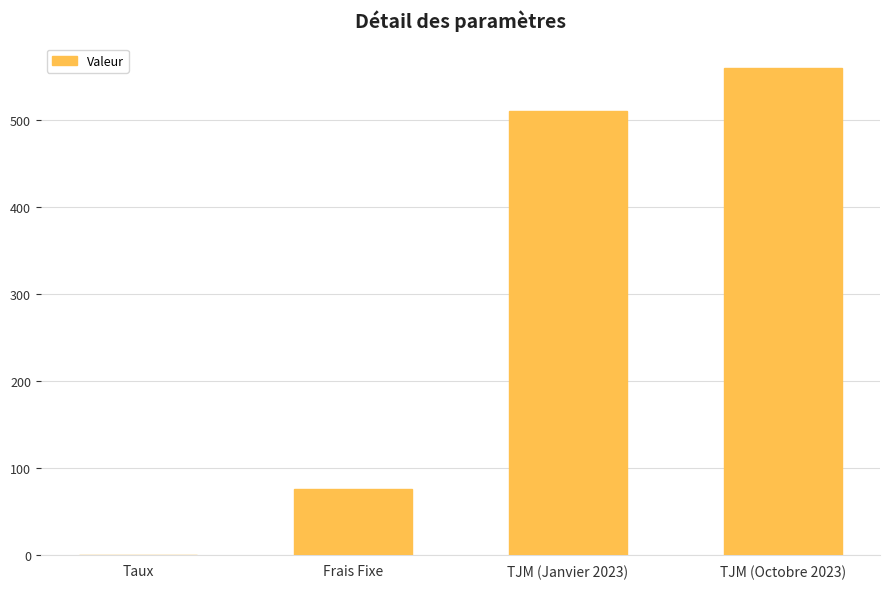

At which category does the chart reach its peak across all series?

TJM (Octobre 2023)